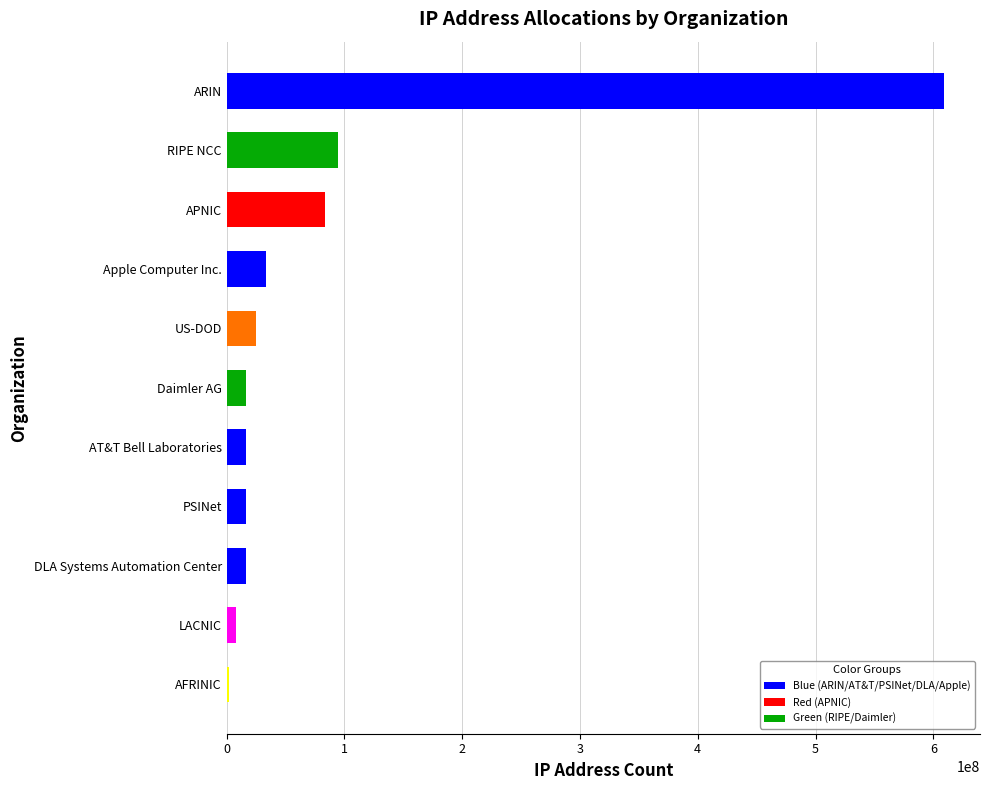

The chart shows a value of 25165824 at US-DOD. True or false?

True